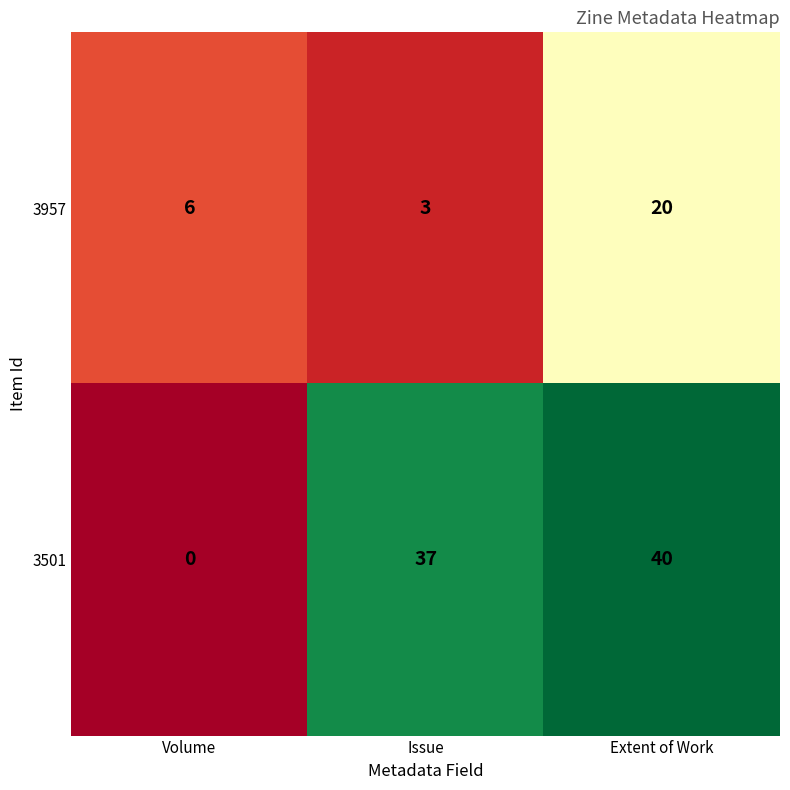

Rank the series by their maximum value, from lowest to highest.

3957, 3501